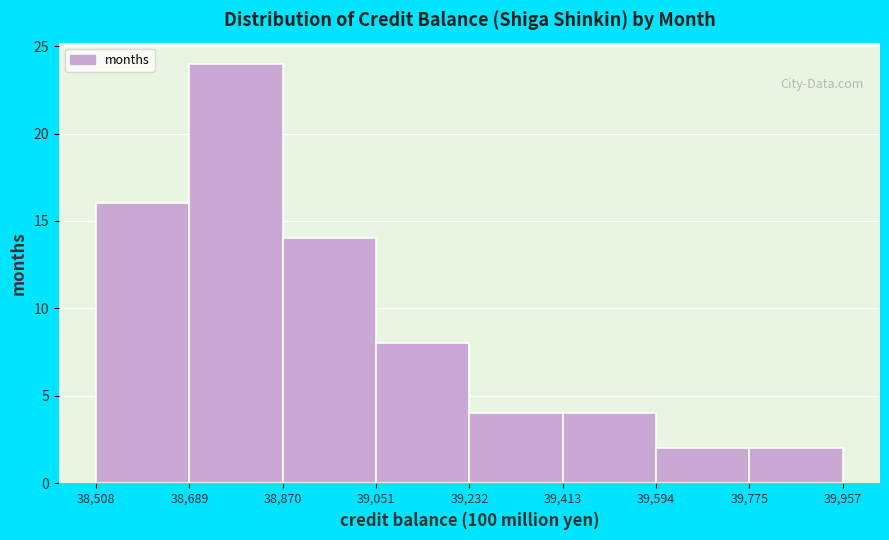

Reading left to right, transcribe this chart: for each bar, give the range it covers on the x-axis and its height. The values are not printed on the chart, so give them approximately, as read against the axis.

38,508 to 38,689: 16
38,689 to 38,870: 24
38,870 to 39,051: 14
39,051 to 39,232: 8
39,232 to 39,413: 4
39,413 to 39,594: 4
39,594 to 39,775: 2
39,775 to 39,957: 2